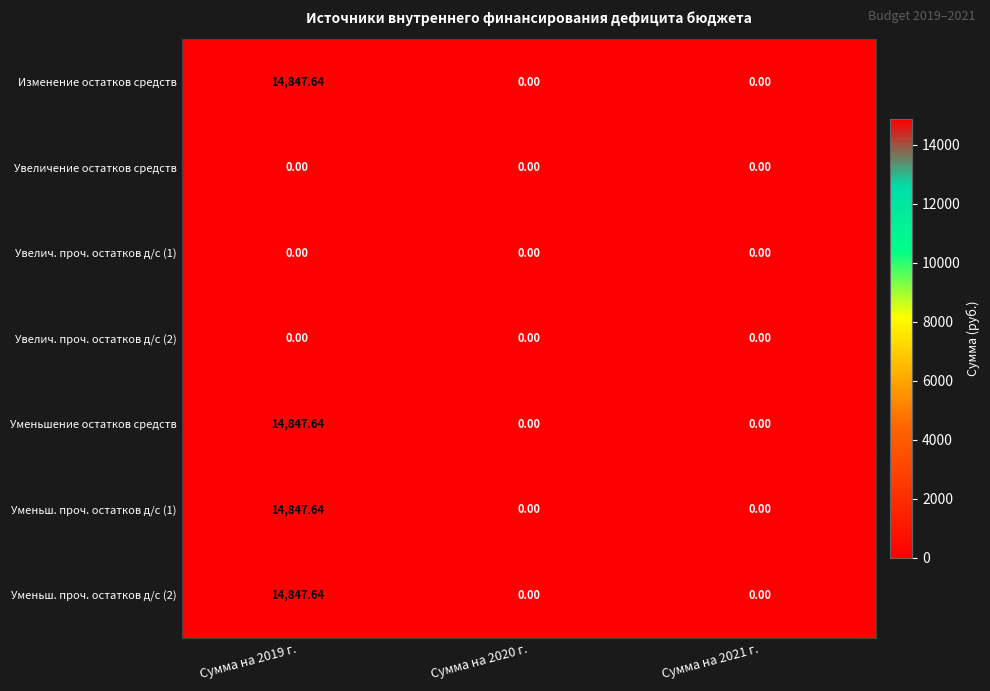

At how many categories does at least one series exceed 4662?

1